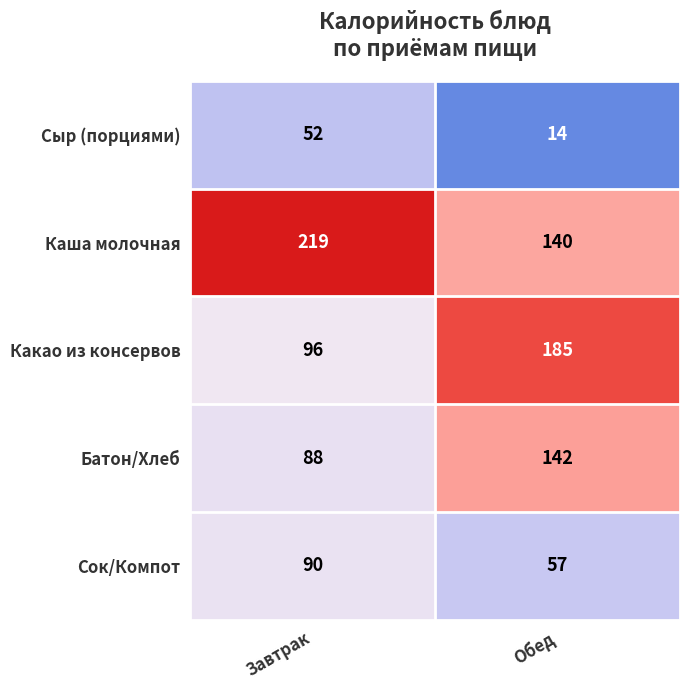

Which series has the largest total across all categories?

Каша молочная